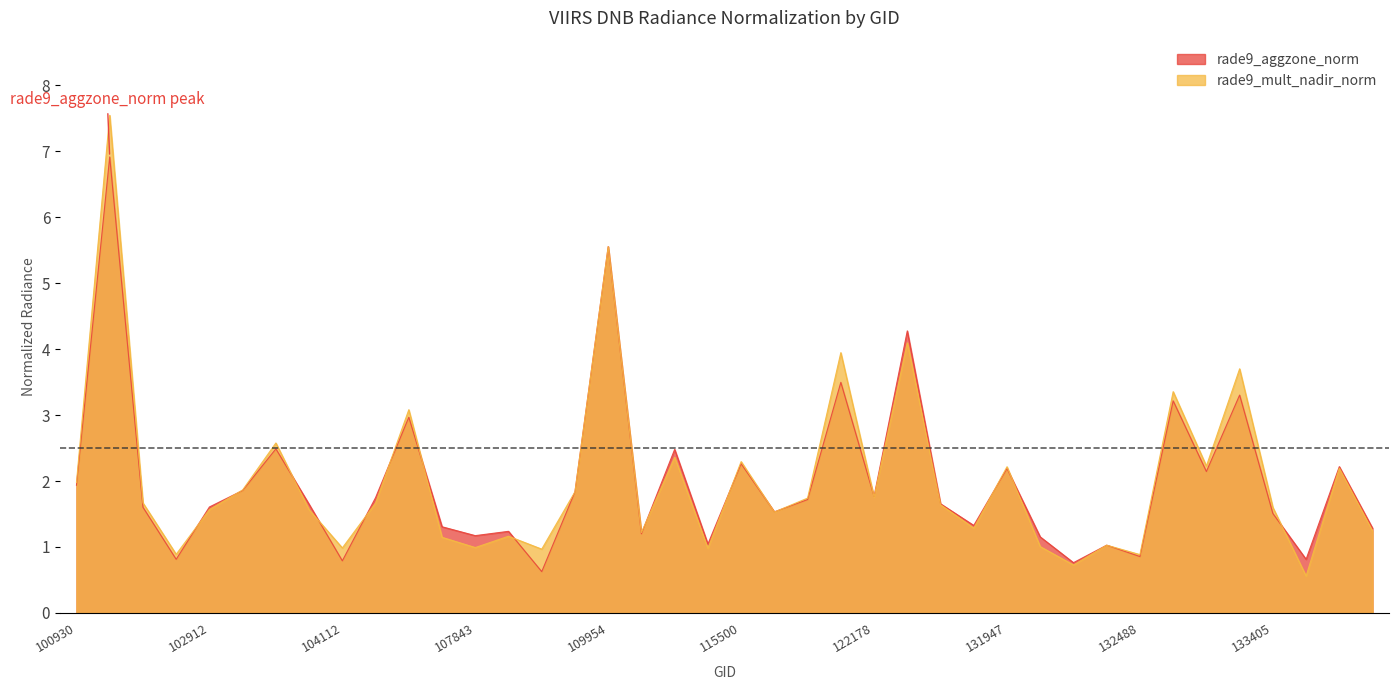

What is the sum of all rade9_aggzone_norm values?

79.3